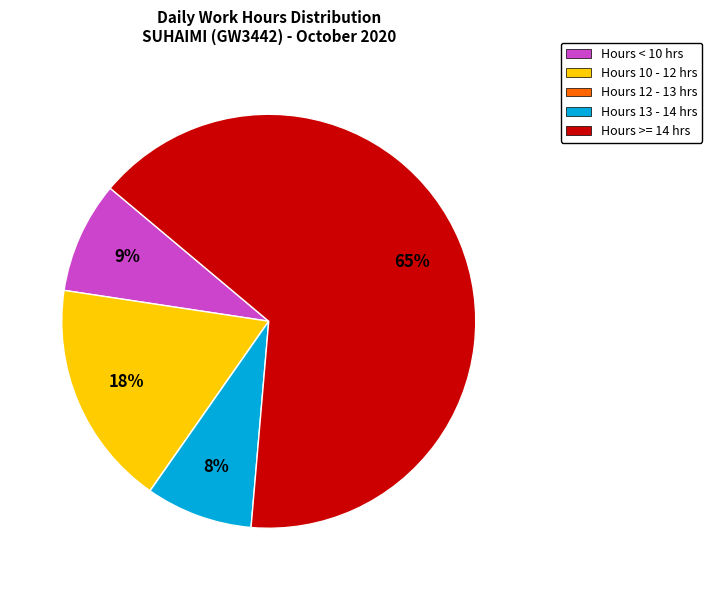

What is the largest slice in the pie chart?

Hours >= 14 hrs